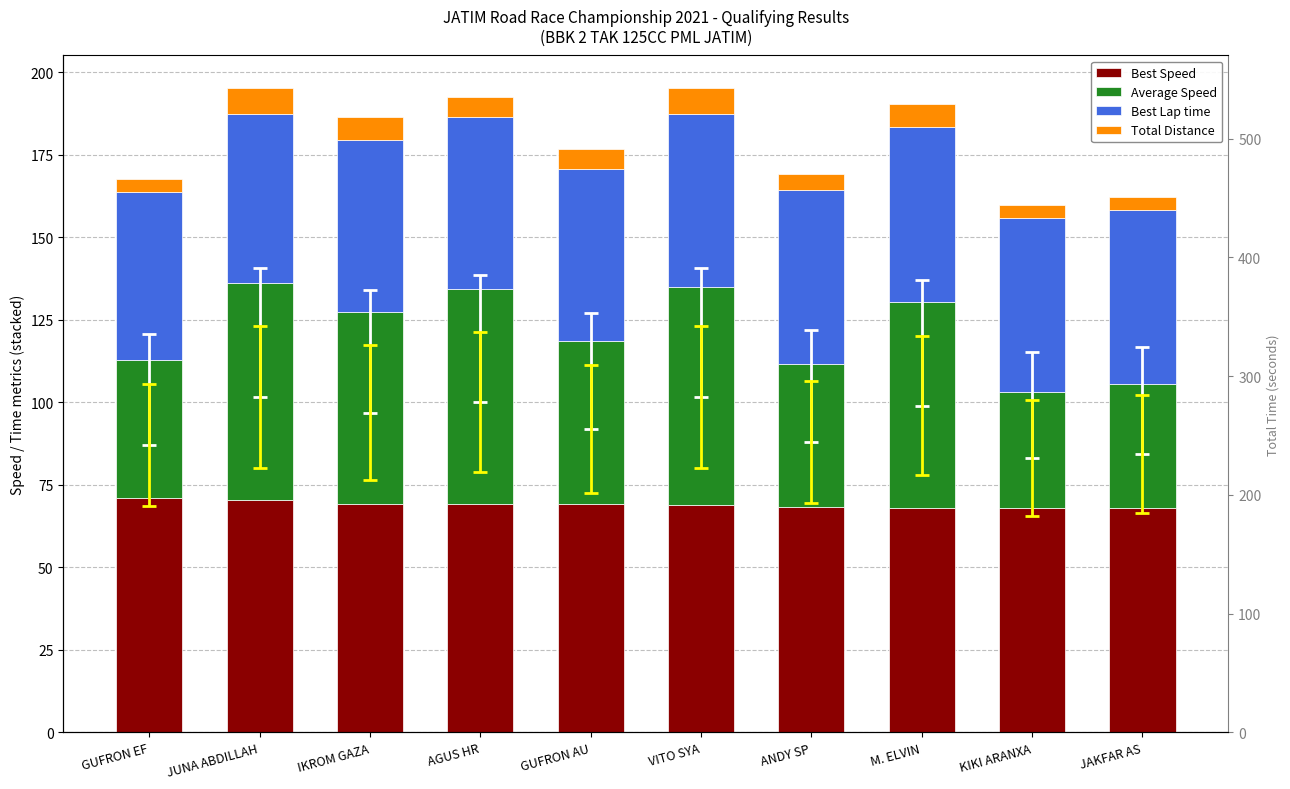

What is the average value of the Best Speed series?

69.0